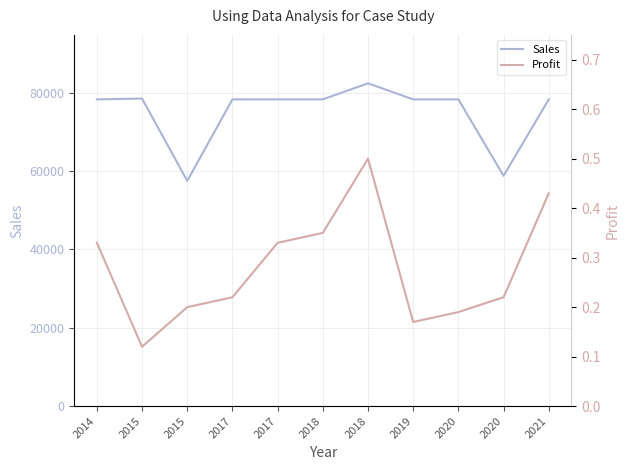

Is it true that Profit equals 0.3 at 2015?

False